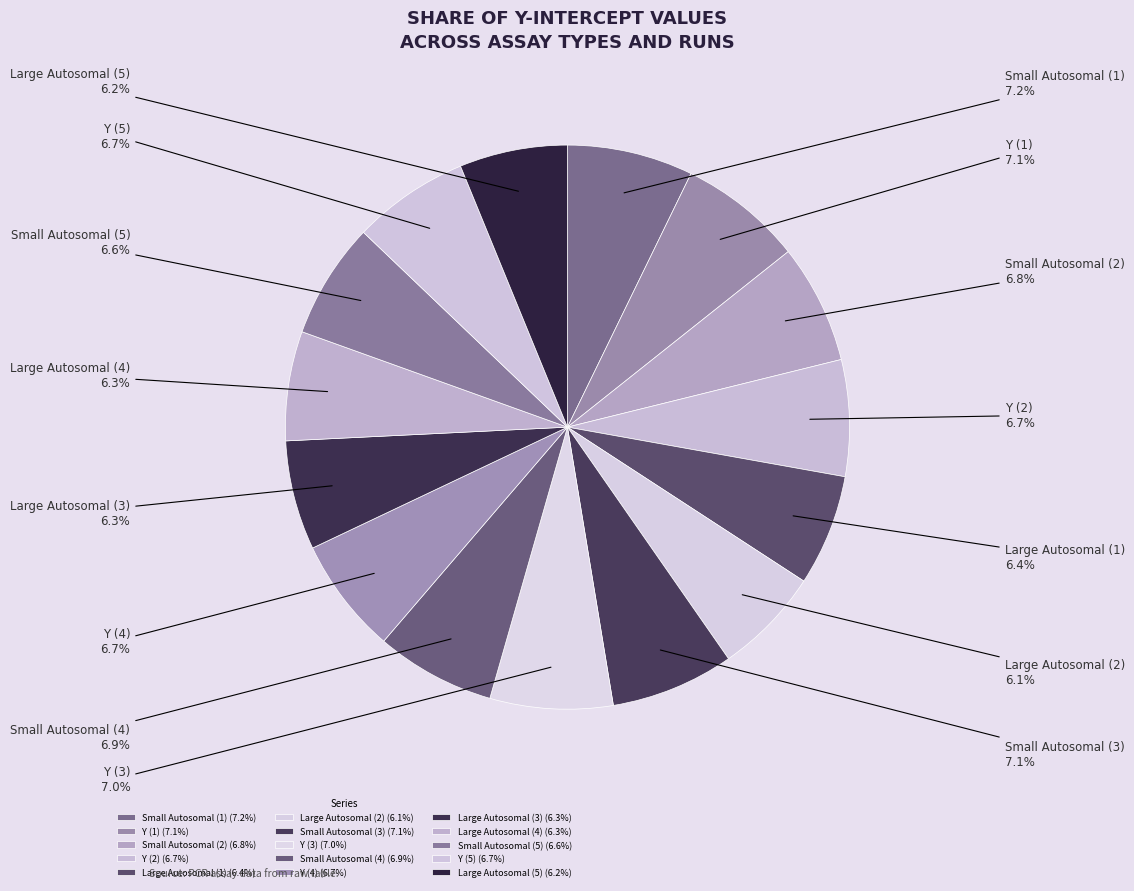

What is the ratio of the value at Small Autosomal (1) to the value at Y (4)?

1.1